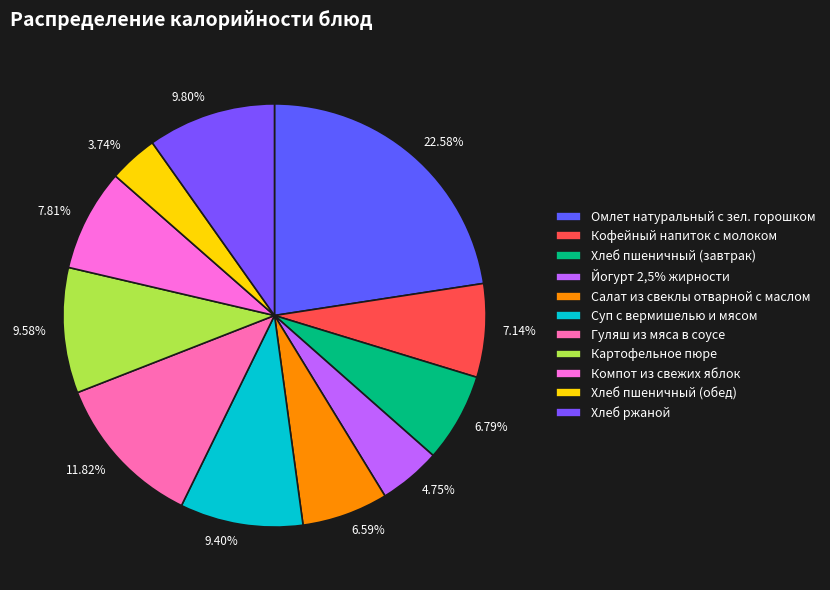

Is there any slice that represents more than half of the pie?

No